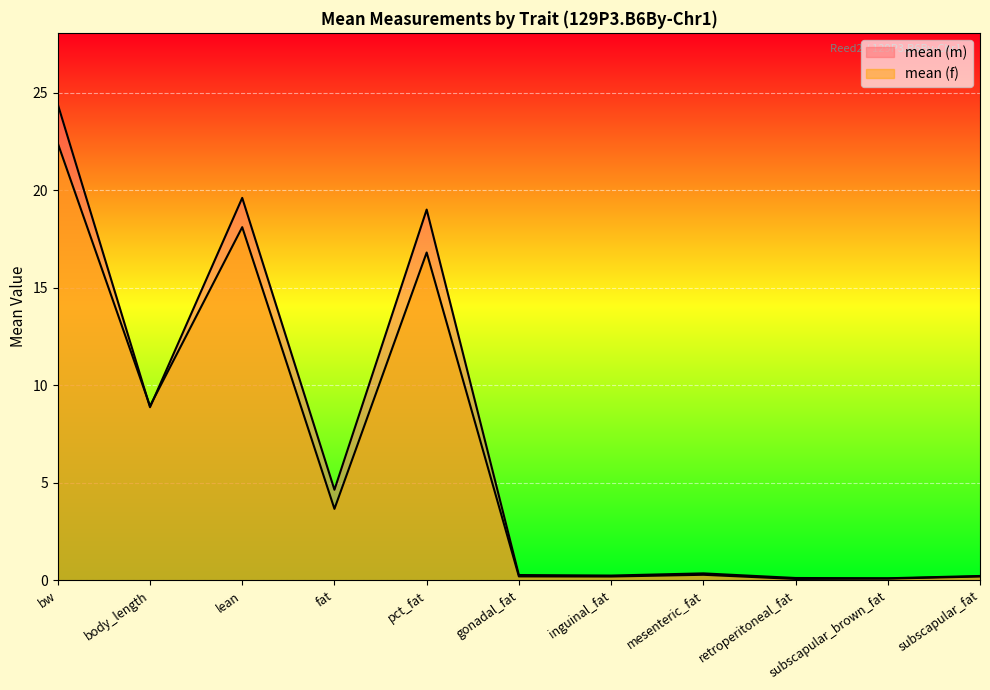

Is it true that mean (m) equals 15.0 at body_length?

False